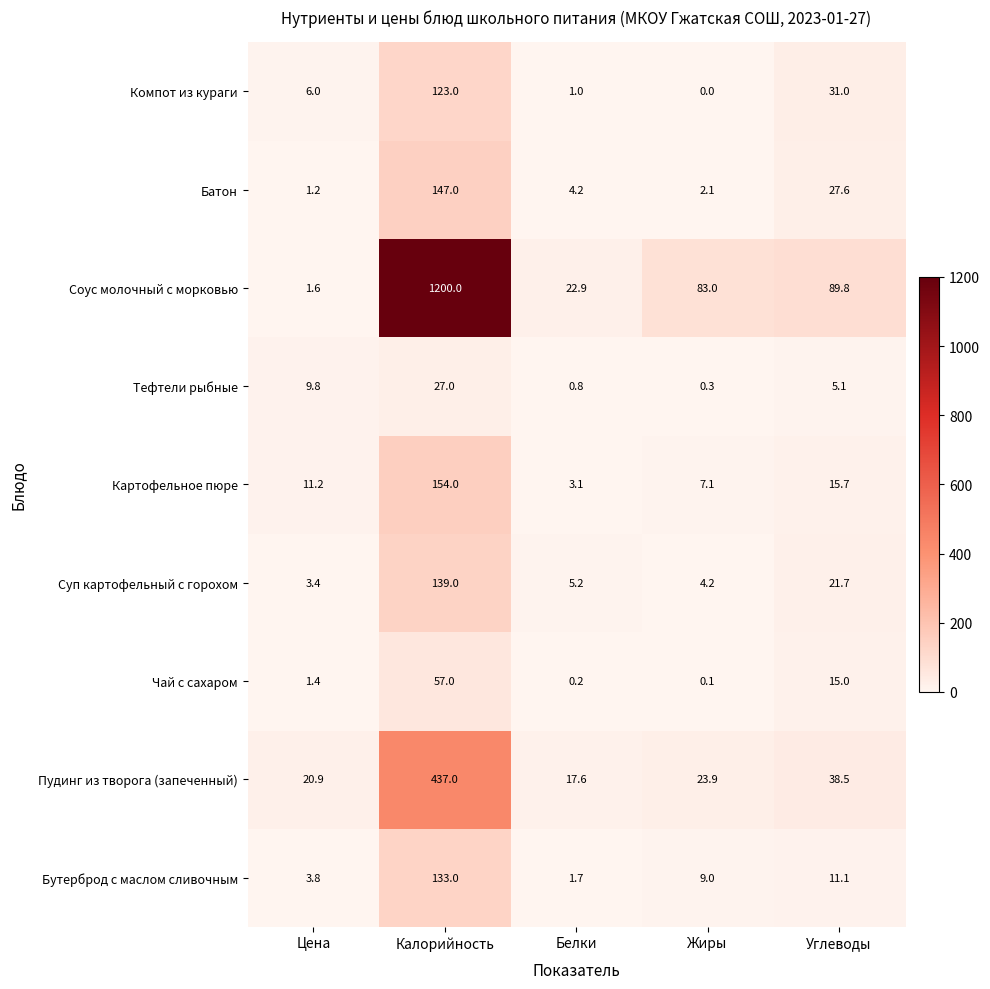

True or false: Пудинг из творога (запеченный) has a value of 437.0 at Калорийность.

True